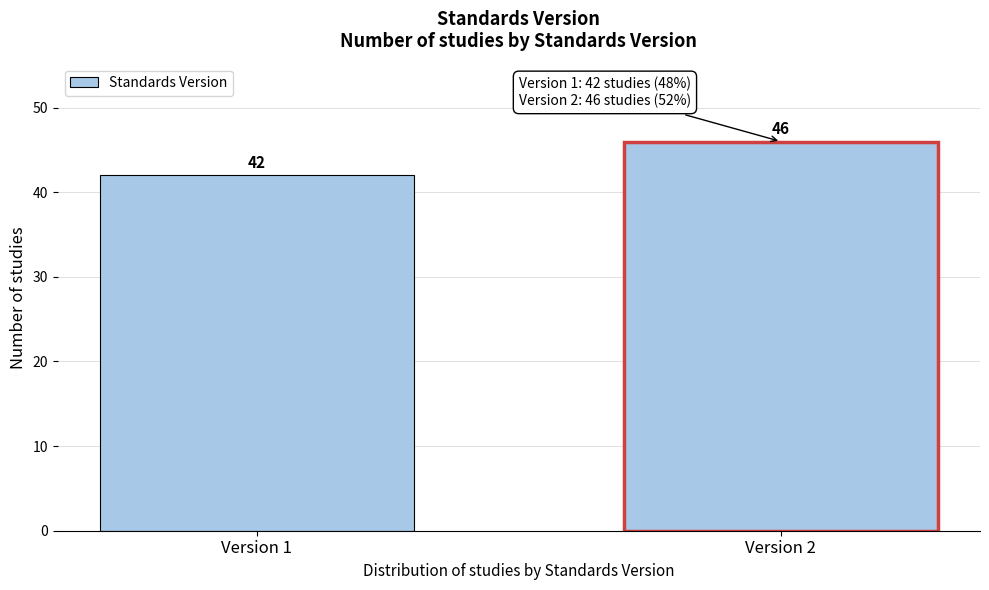

Reading right to left, extract all data points from this chart.

46	42